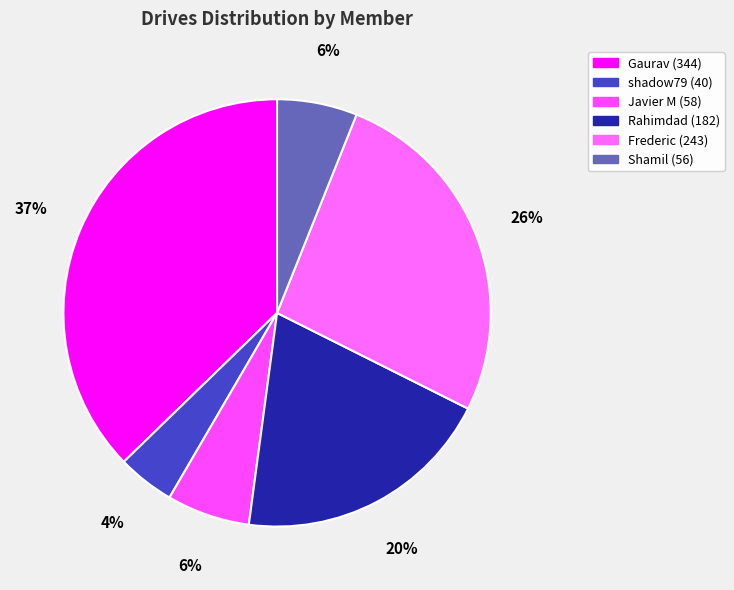

What is the change in value from Gaurav to Shamil?

-288